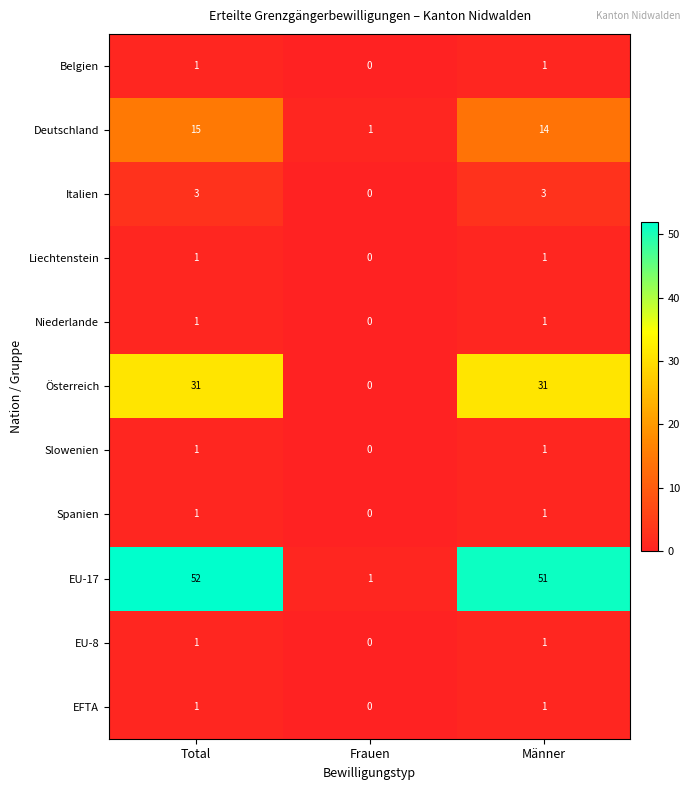

What is the sum of all Italien values?

6